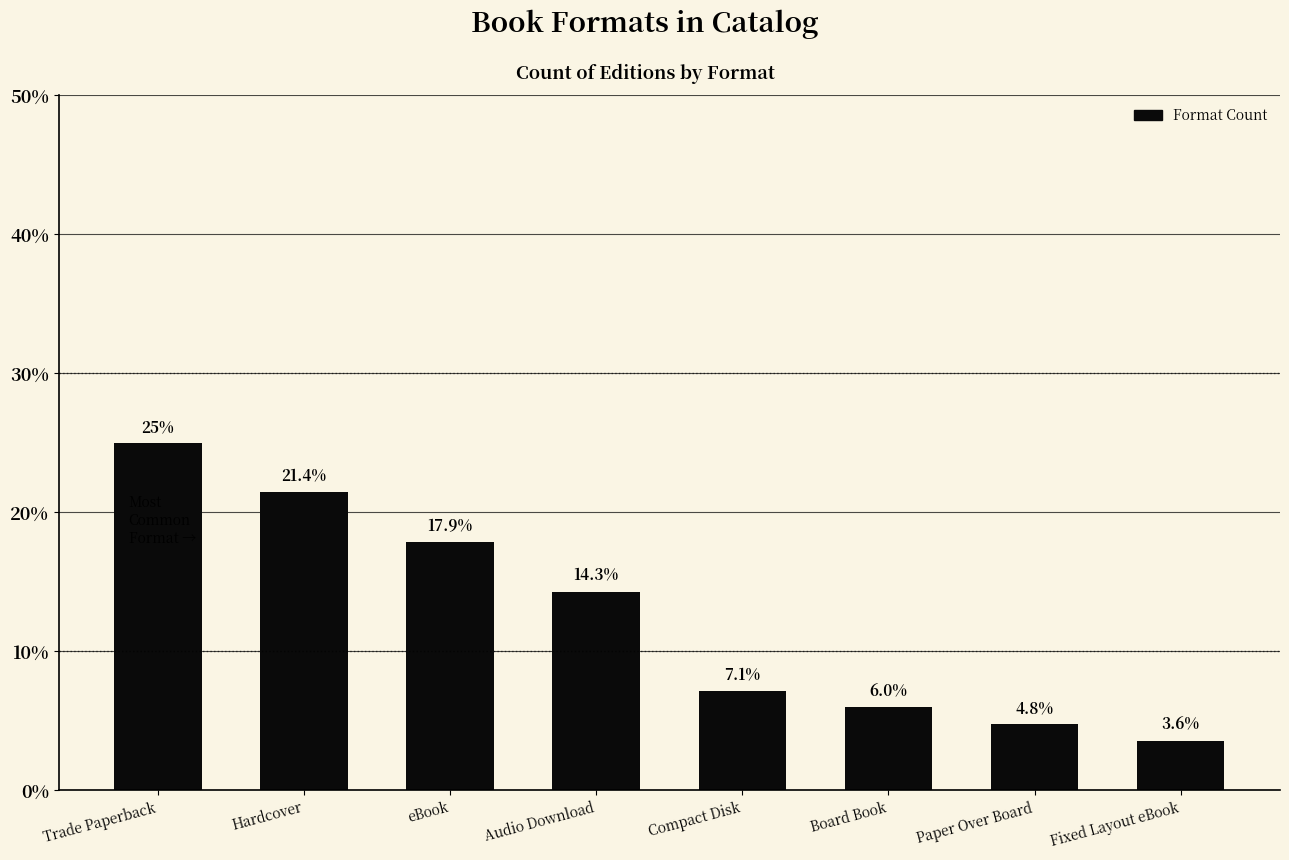

How many bars are there in total?

8